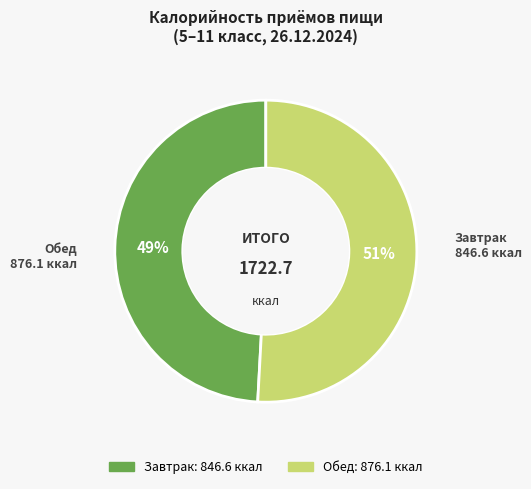

To the nearest percent, what portion does Завтрак represent?

49%